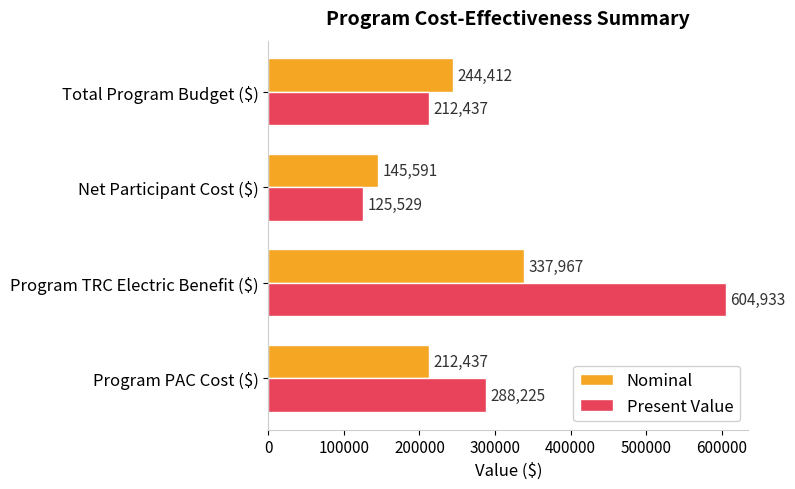

What value does the Present Value series have at Program PAC Cost ($)?

288225.1